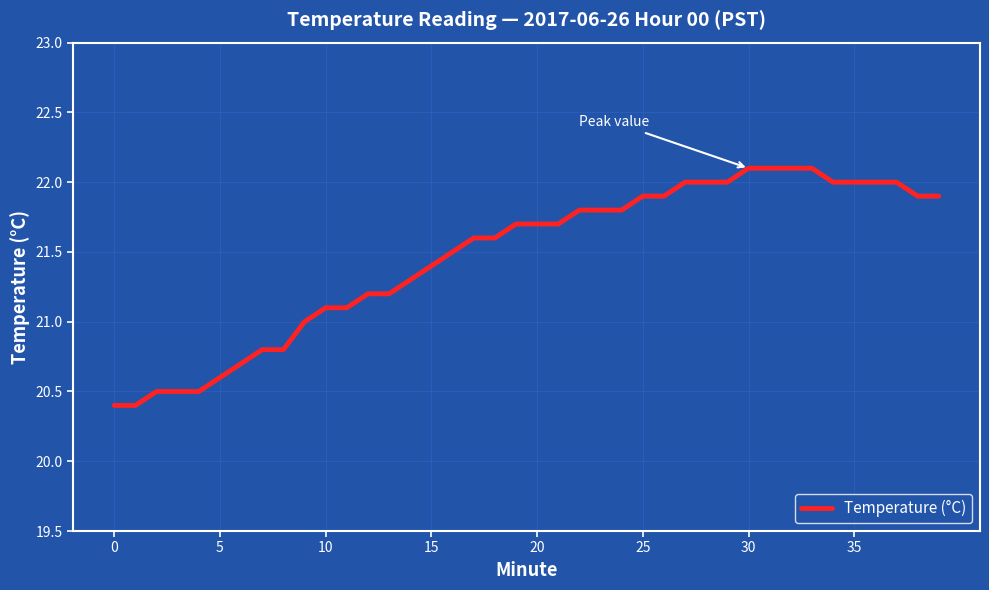

What is the smallest value displayed?

20.4